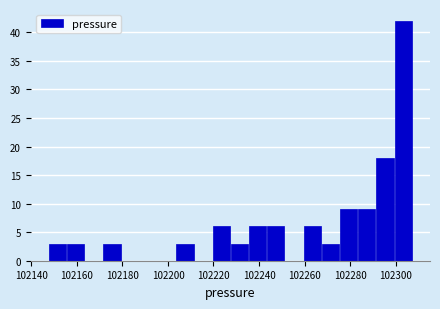

Around what value on the x-axis is the tallest bar? Give the approximate position of its centre, as read against the axis.

102304